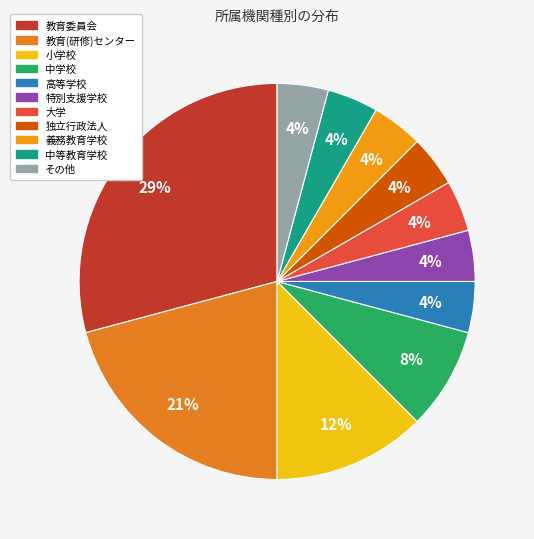

To the nearest percent, what portion does 教育(研修)センター represent?

21%